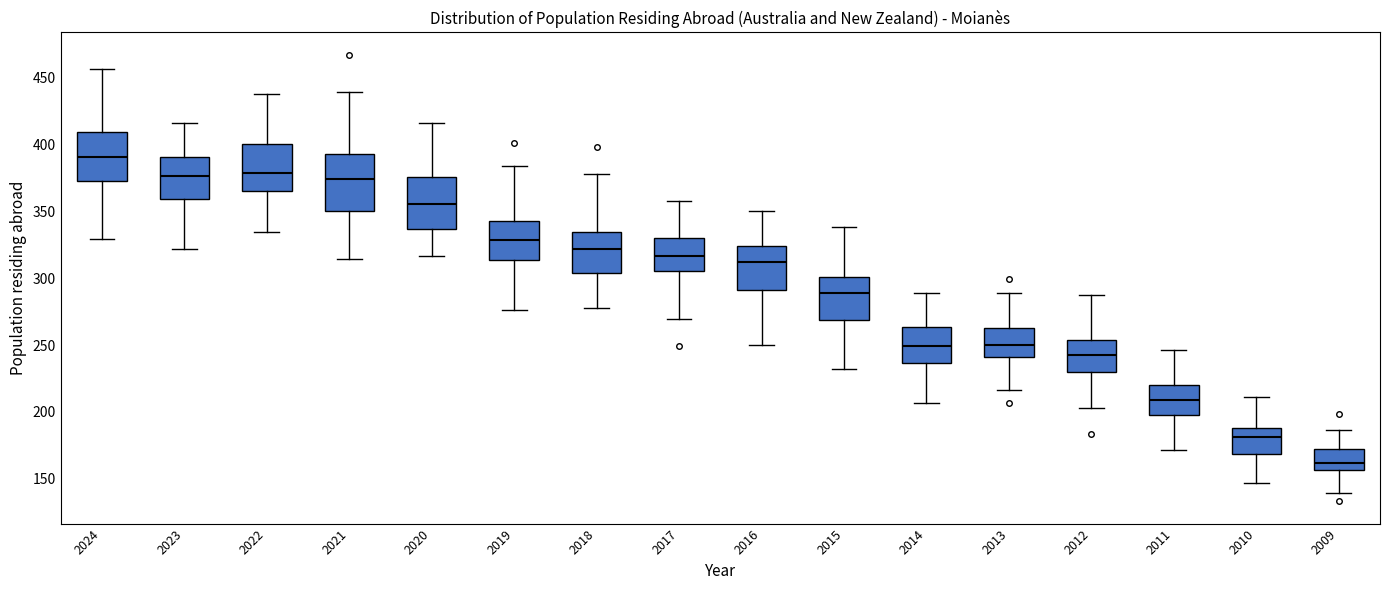

Where does the median line of the box at x = 2009 sit on the y-axis? The values are not printed on the chart, so give them approximately, as read against the axis.

160